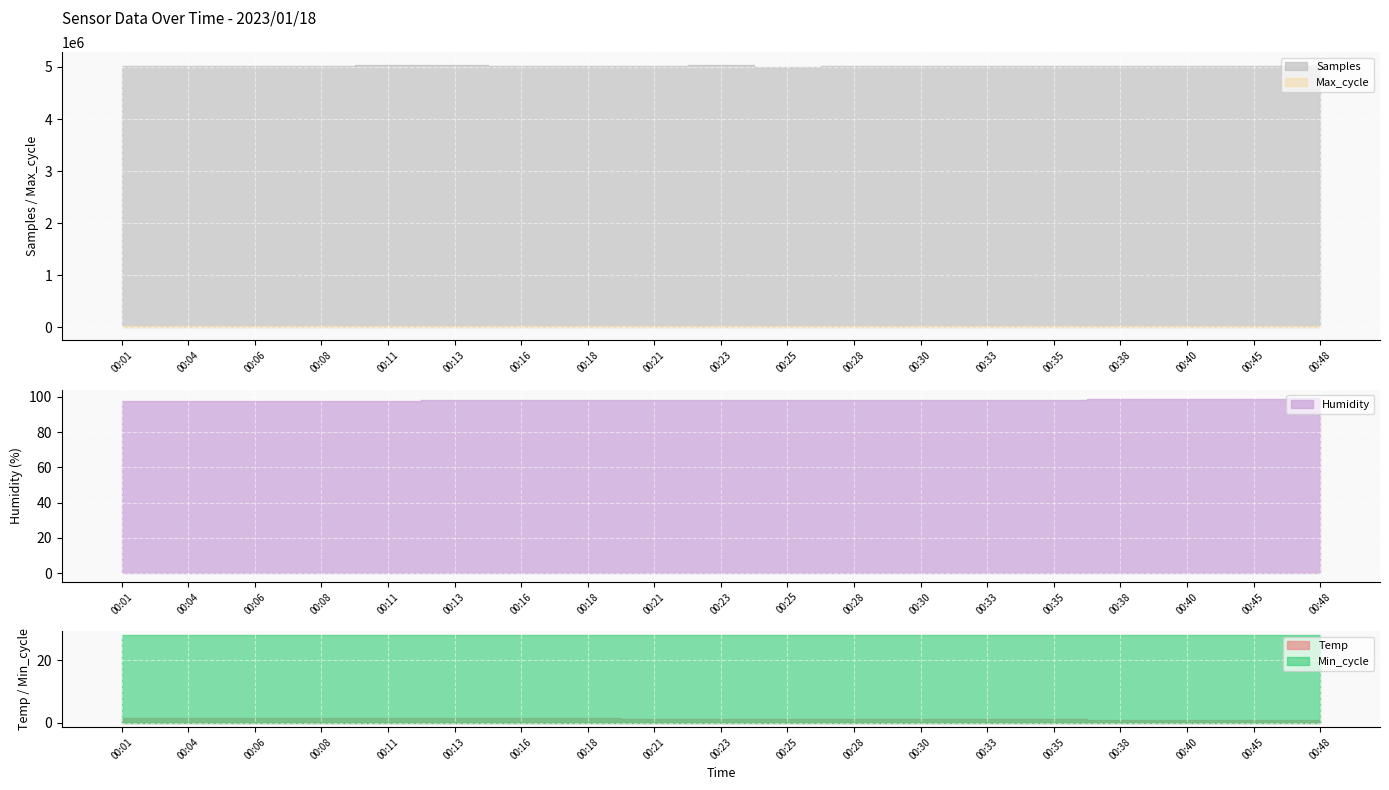

True or false: Max_cycle and Humidity cross at least once.

False